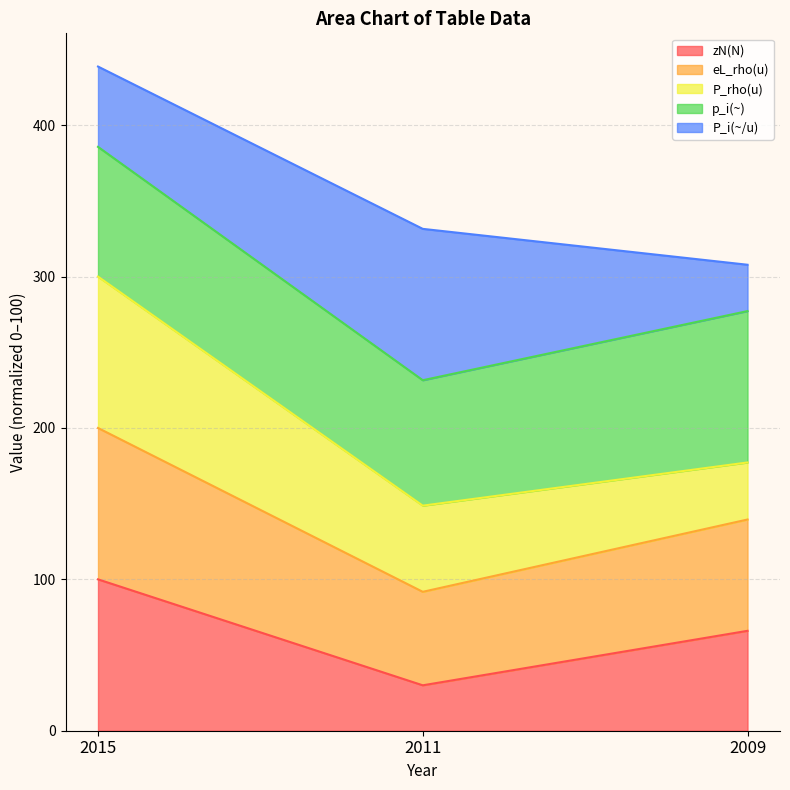

What is the lowest value of the zN(N) series?

30.0